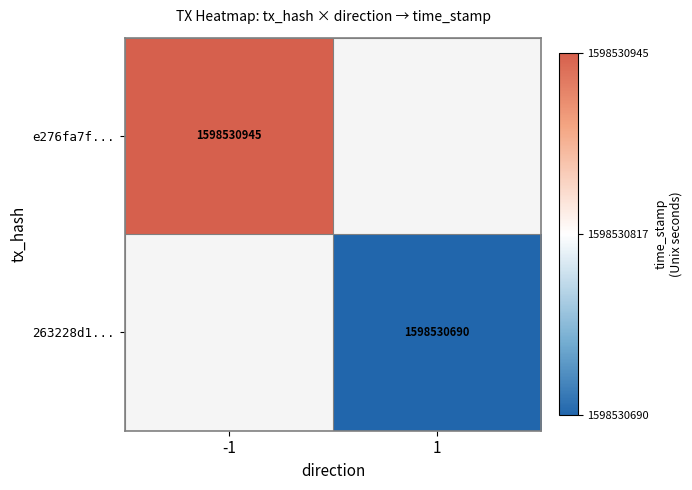

The e276fa7f... series shows 1598530945 at -1. True or false?

True